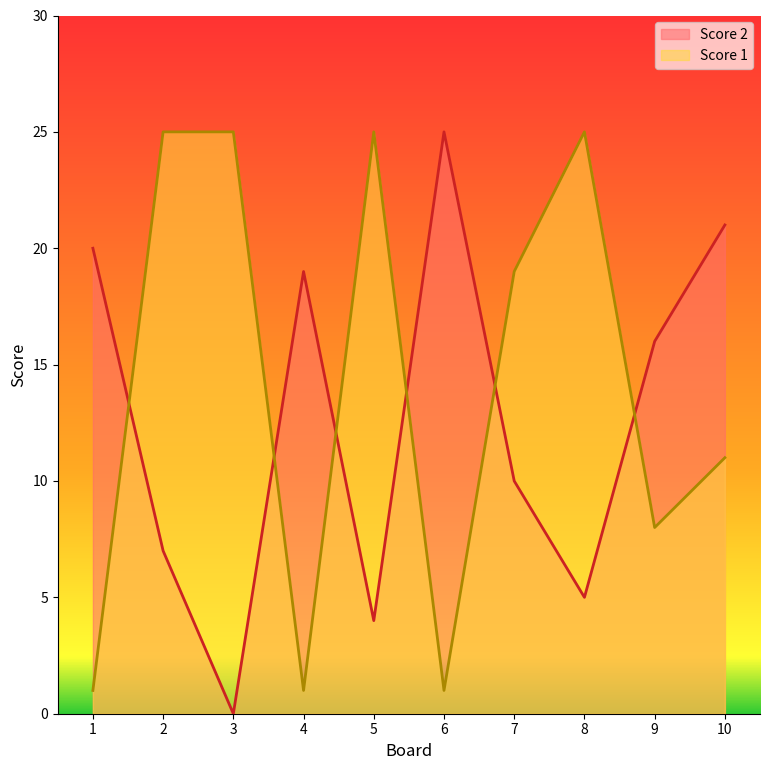

Reading left to right, extract all data points from this chart.

Score 2: 20	7	0	19	4	25	10	5	16	21
Score 1: 1	25	25	1	25	1	19	25	8	11